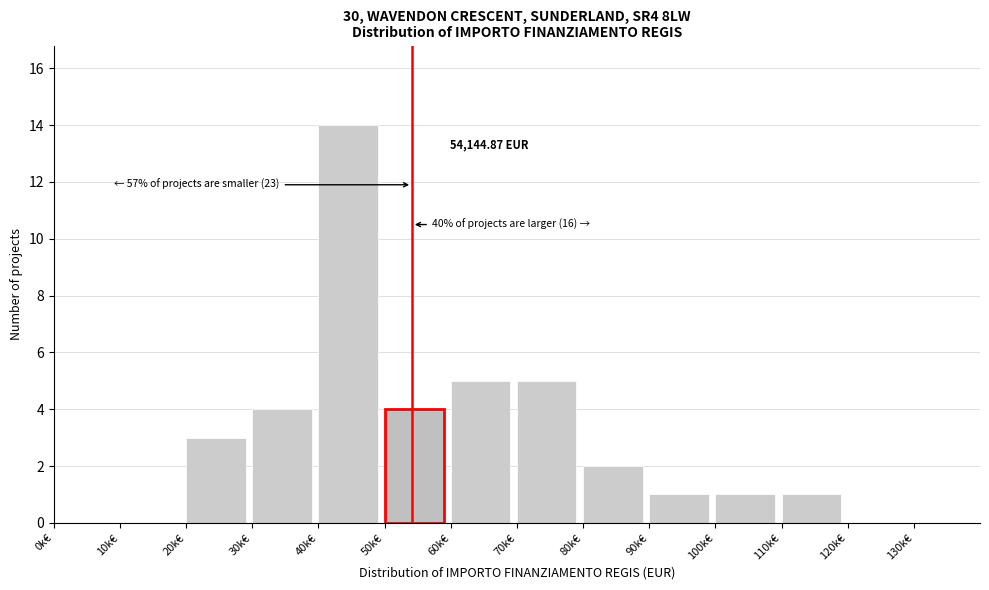

What is the sum of all values?

40